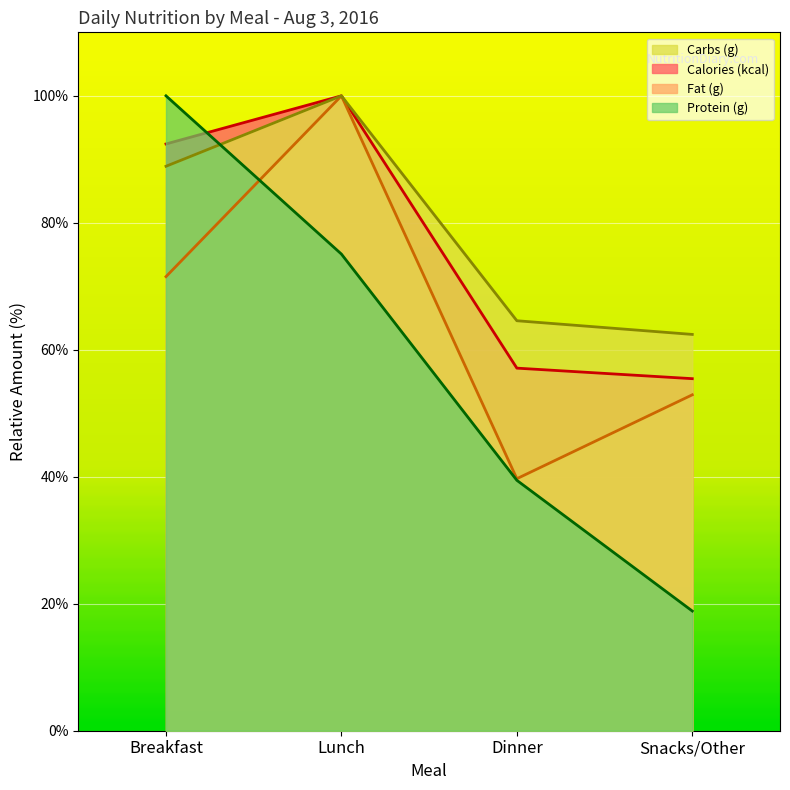

What is the value of the Calories (kcal) point at the 2nd from the left?

100.0